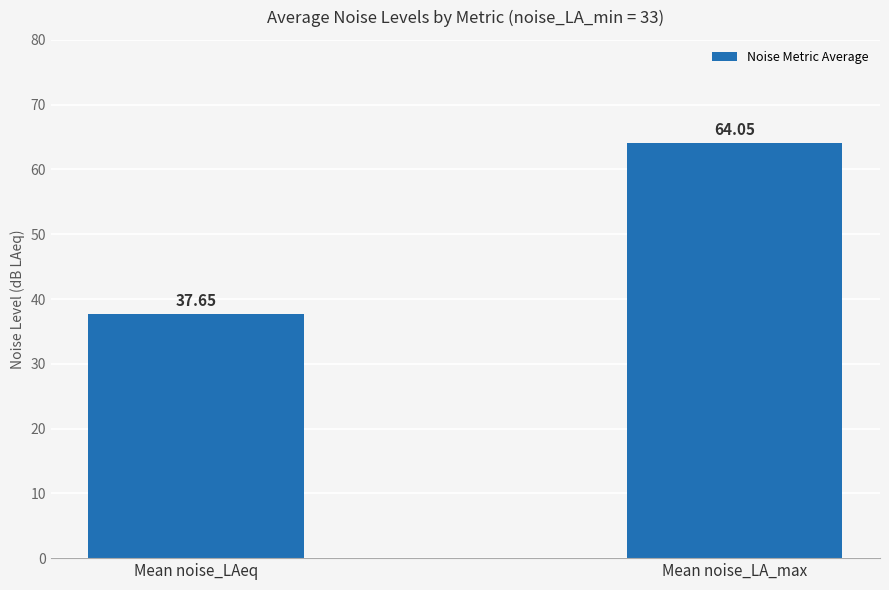

Which label corresponds to the largest value in the chart?

Mean noise_LA_max